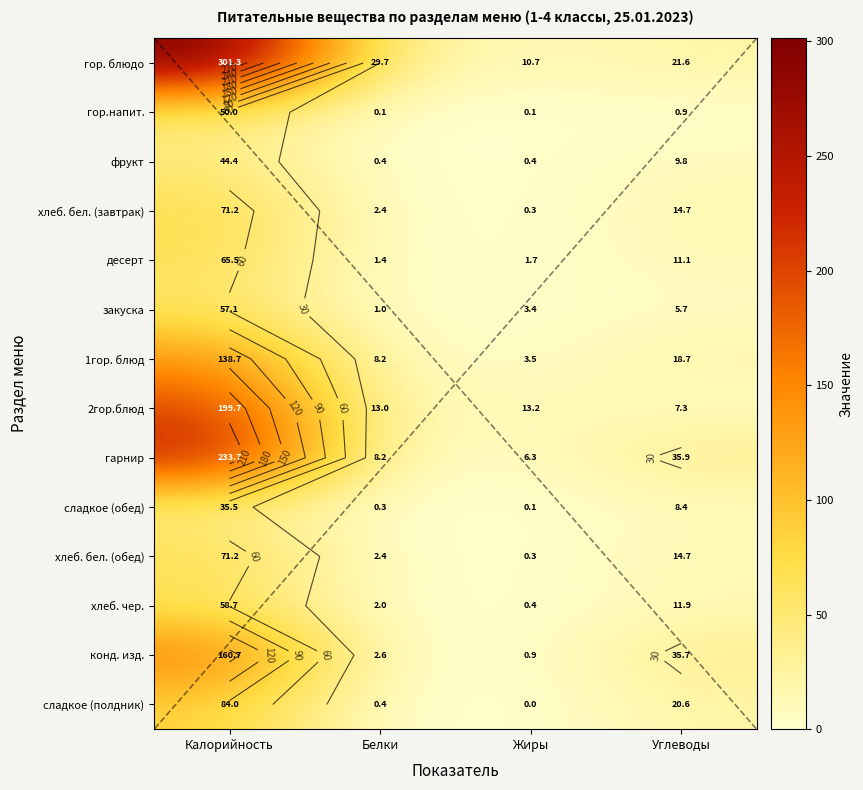

What value does the сладкое (полдник) series have at Белки?

0.4